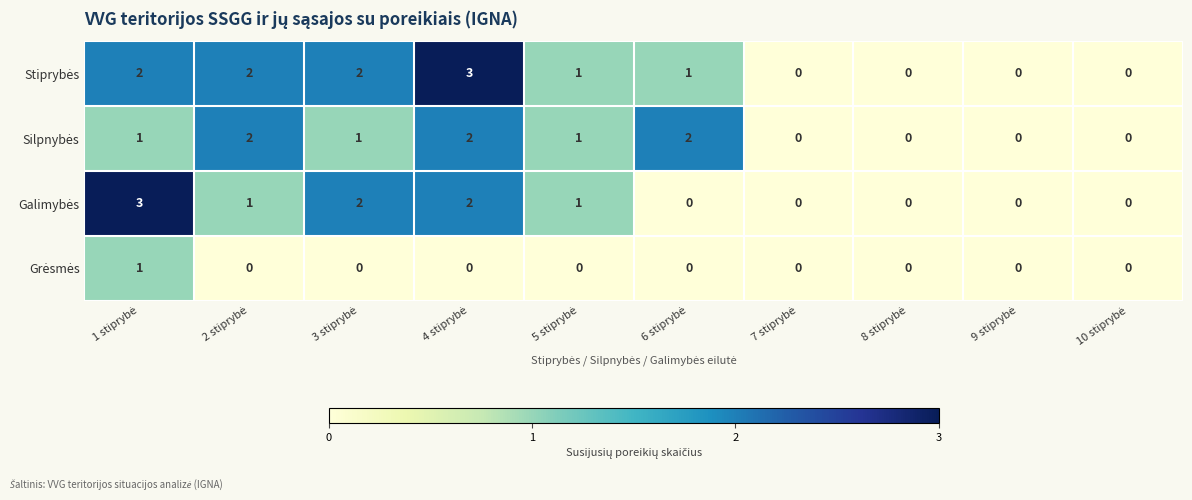

How many series are shown in this chart?

4